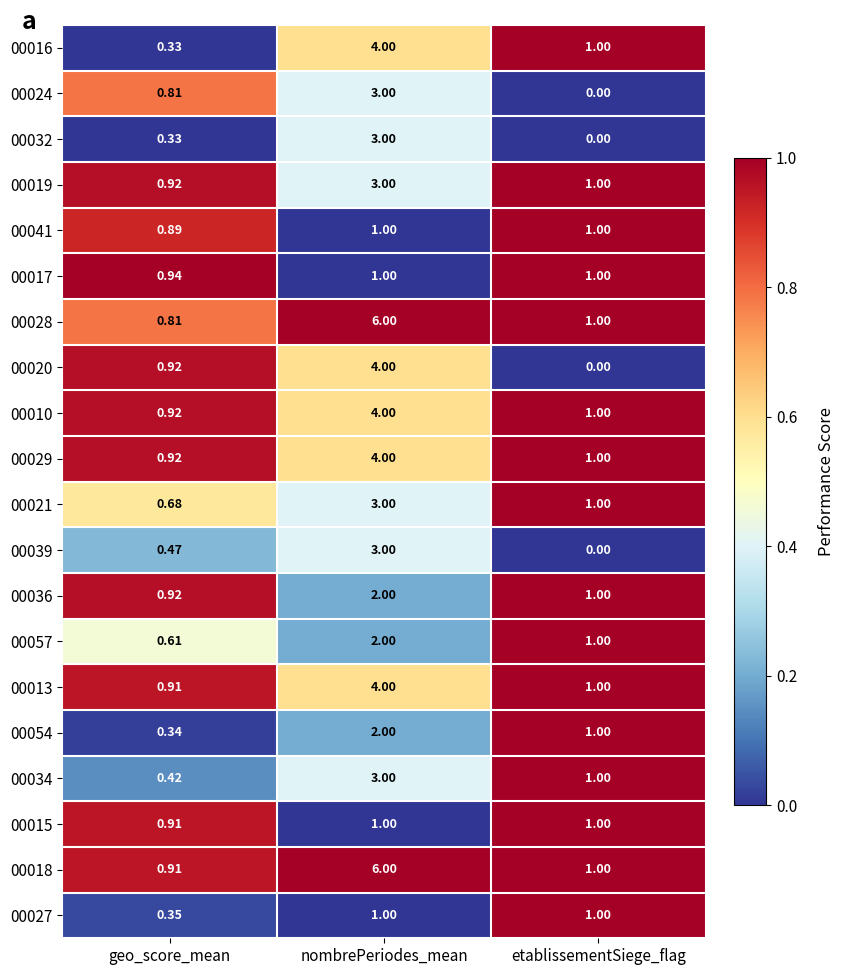

How many series are shown in this chart?

20